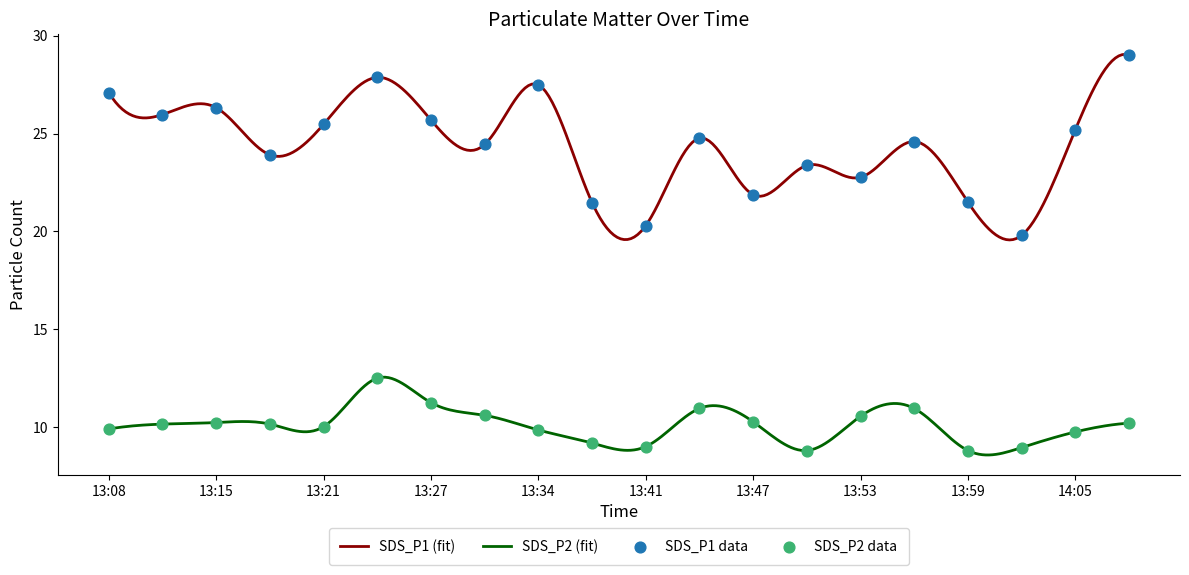

Which series reaches the minimum Y coordinate?

SDS_P2